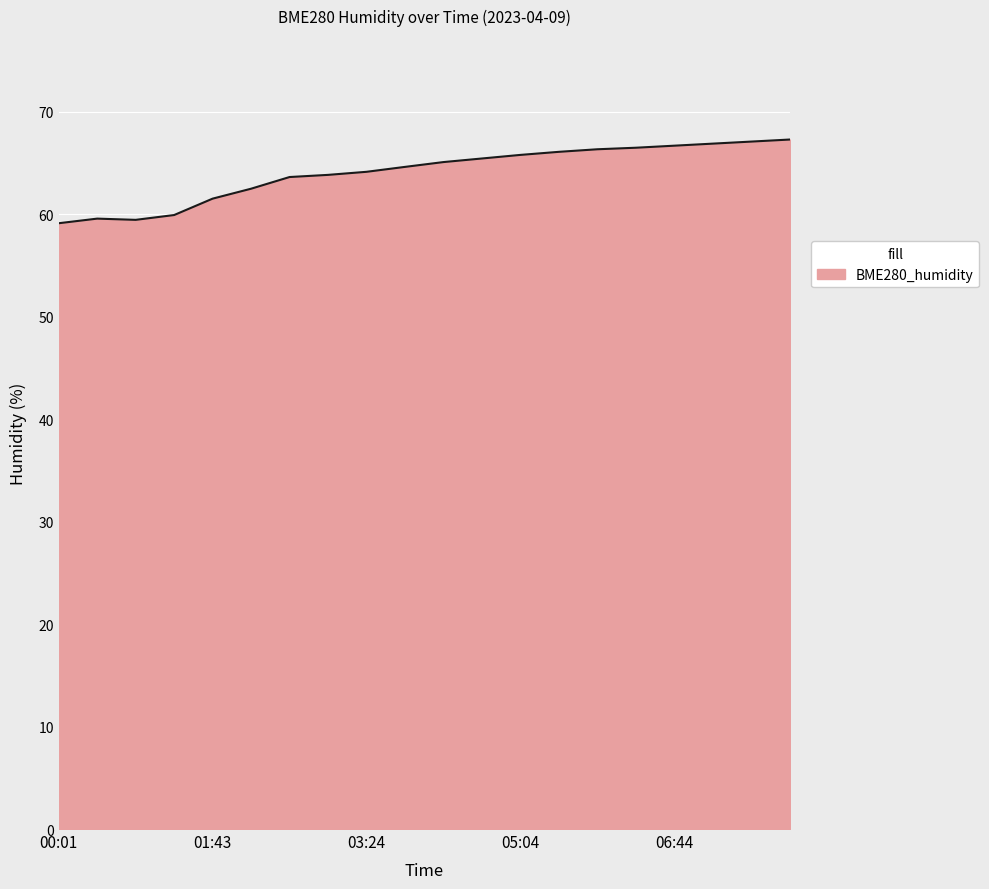

How many values are below 65?

10